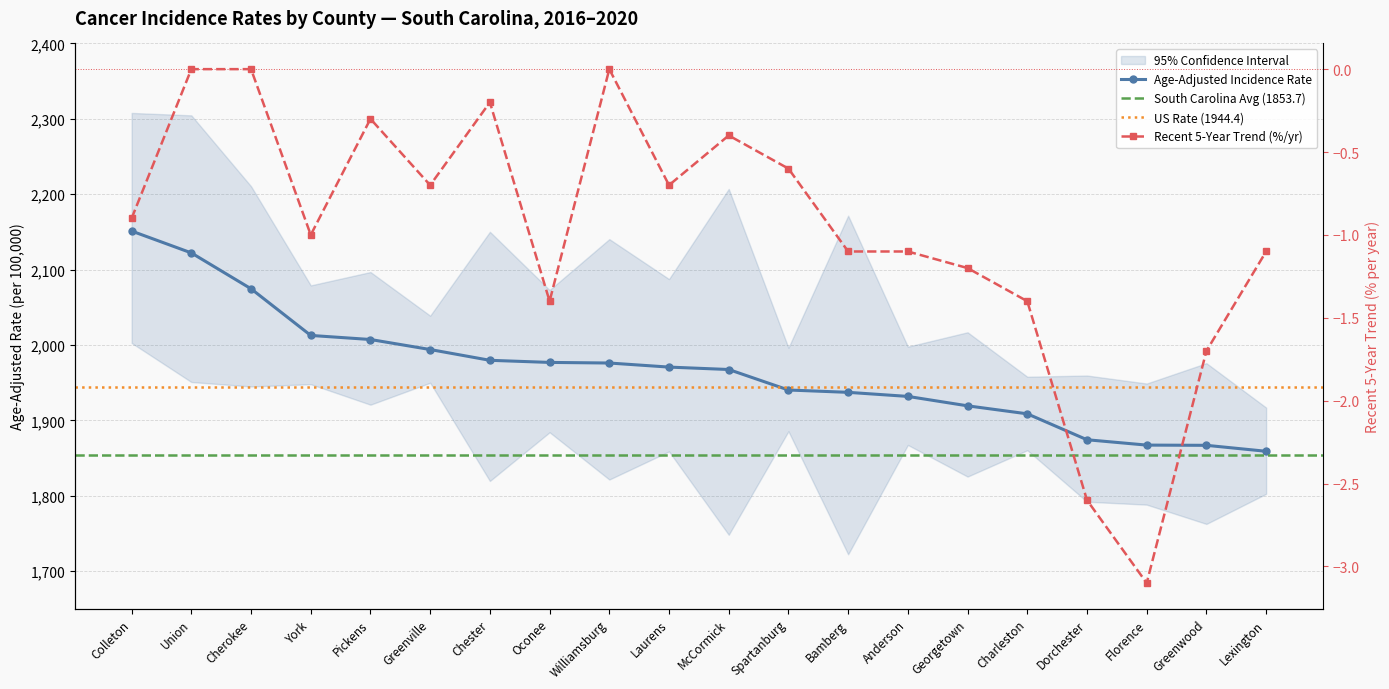

True or false: Recent 5-Year Trend and Age-Adjusted Rate cross at least once.

False